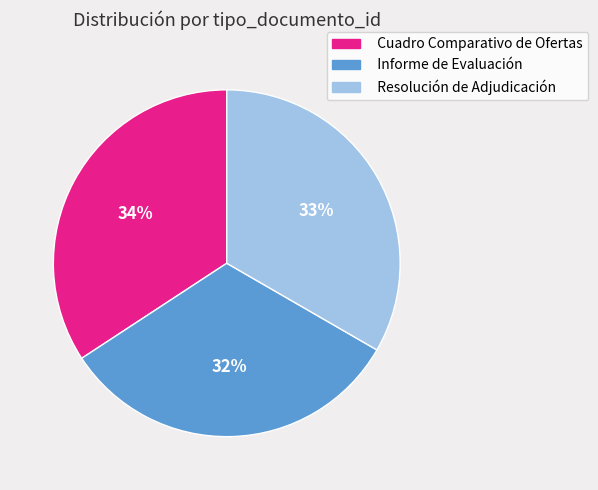

Is it true that Resolución de Adjudicación is 41% of the pie?

False